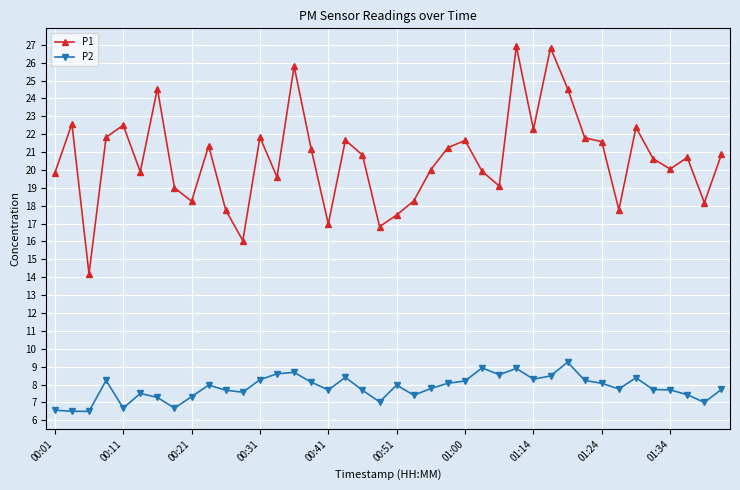

True or false: P2 and P1 intersect in this chart.

False